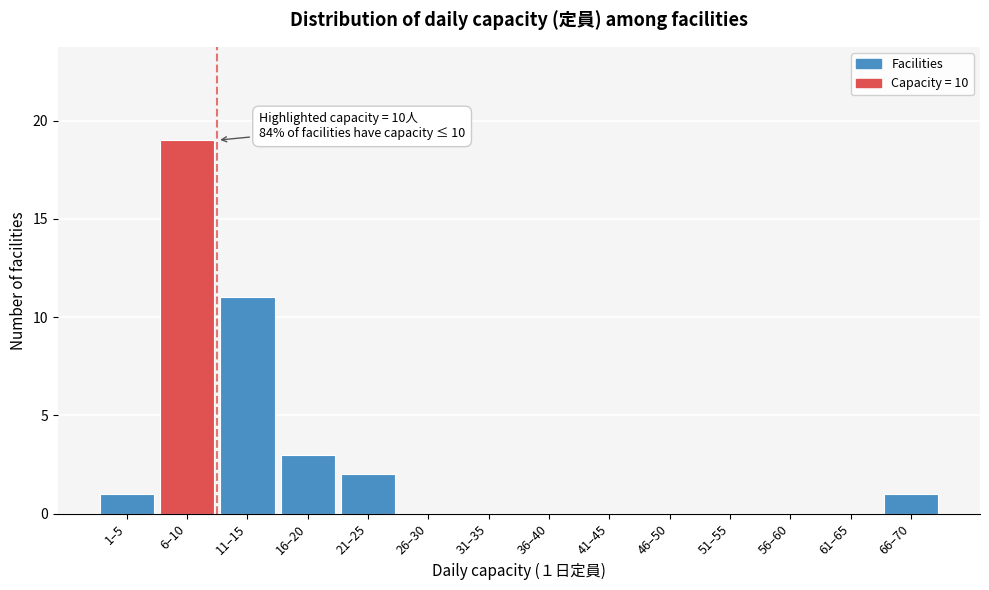

Reading right to left, what are all the values shown in this chart?

66–70=1	61–65=0	56–60=0	51–55=0	46–50=0	41–45=0	36–40=0	31–35=0	26–30=0	21–25=2	16–20=3	11–15=11	6–10=19	1–5=1